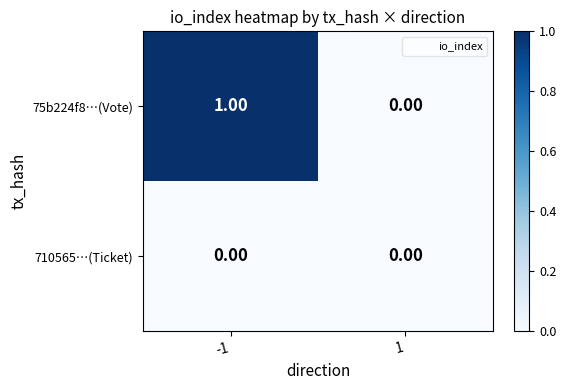

What is the greatest value displayed?

1